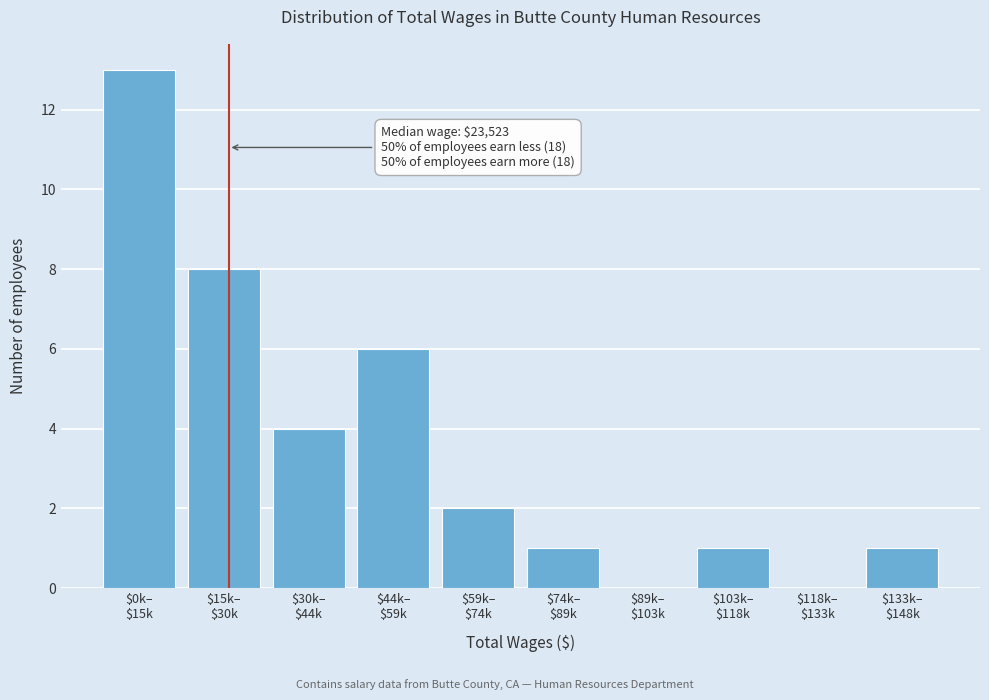

What is the maximum value shown in the chart?

13